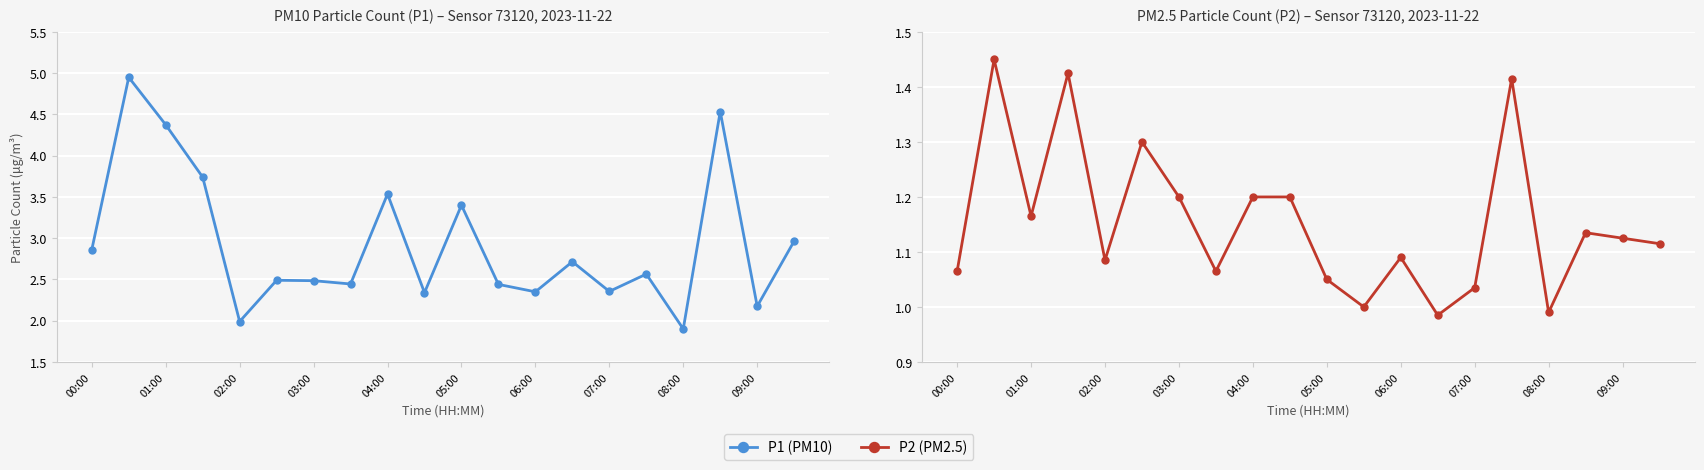

True or false: P1 has more than 0 interior local peaks.

True